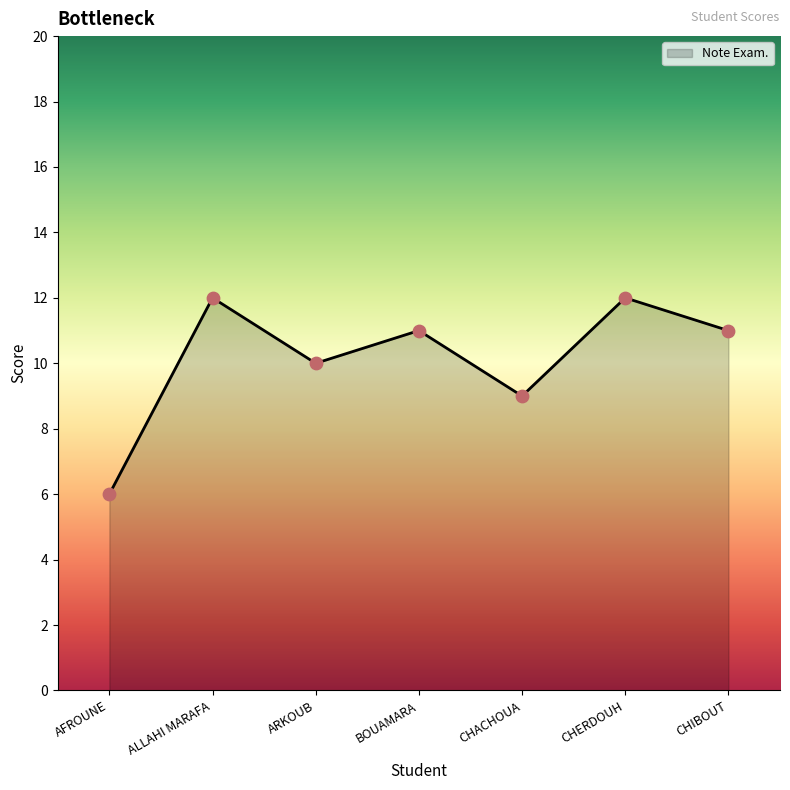

Between AFROUNE and CHERDOUH, which is larger?

CHERDOUH